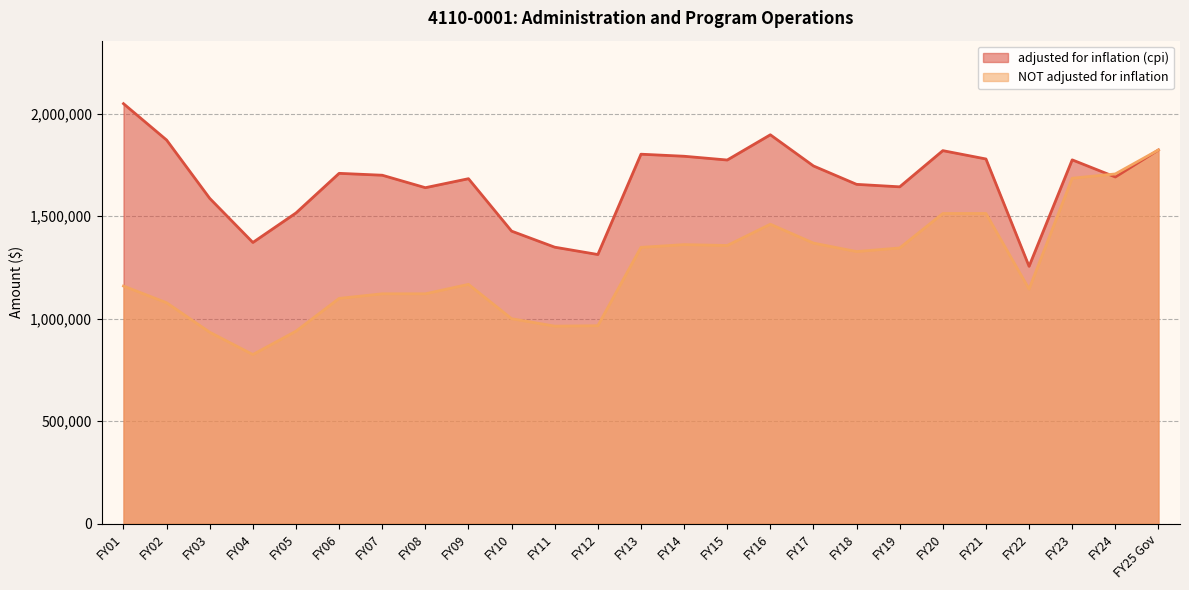

Where is the first local minimum for adjusted for inflation (cpi)?

FY04